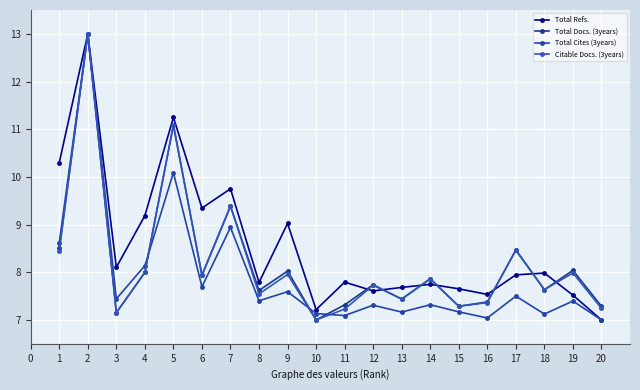

List the labels in order of Total Refs. value, smallest first.

20, 10, 19, 16, 12, 15, 13, 14, 8, 11, 17, 18, 3, 9, 4, 6, 7, 1, 5, 2